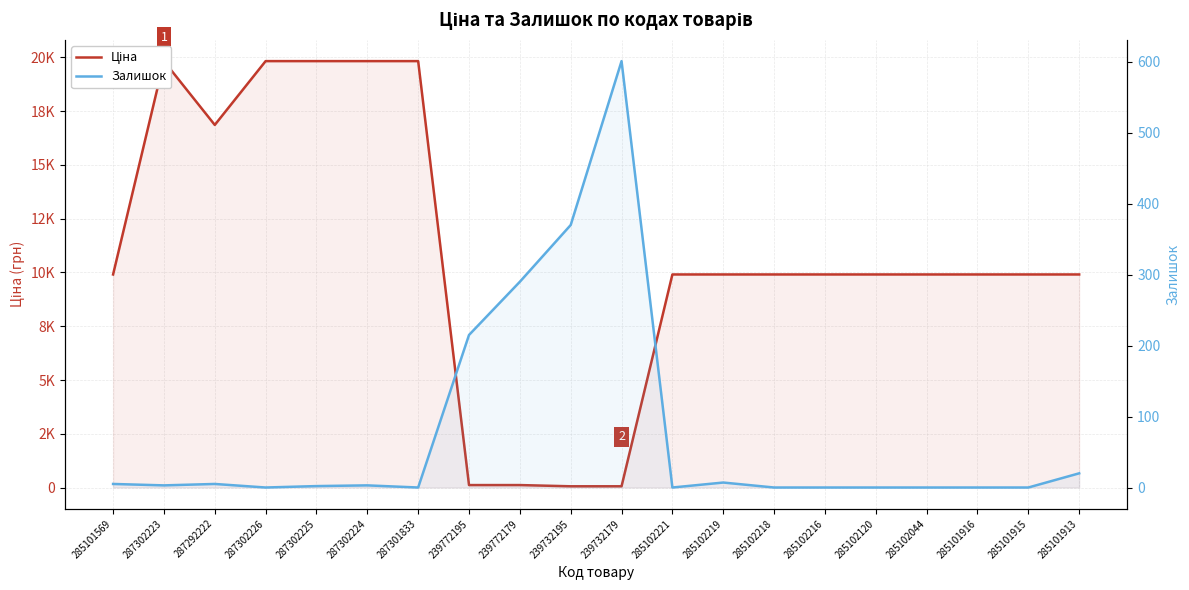

List the series in order of their peak value, lowest first.

Залишок, Ціна